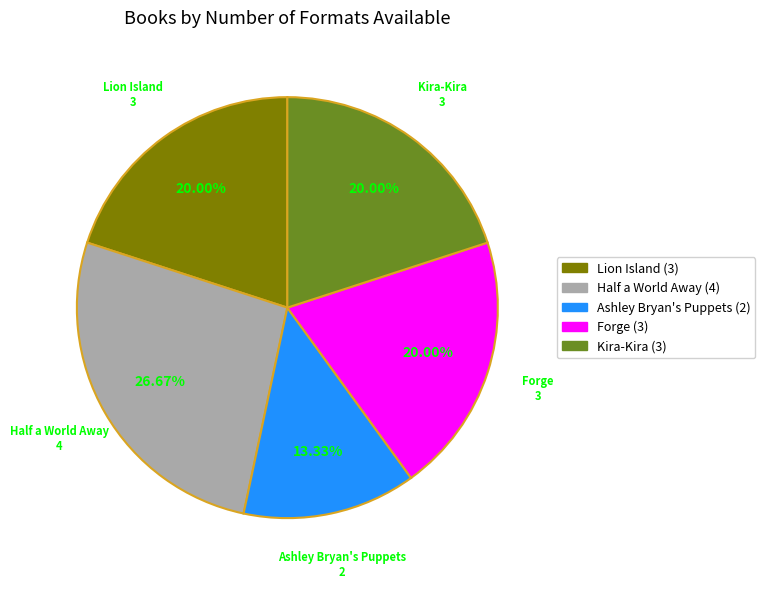

How many segments does this pie chart have?

5